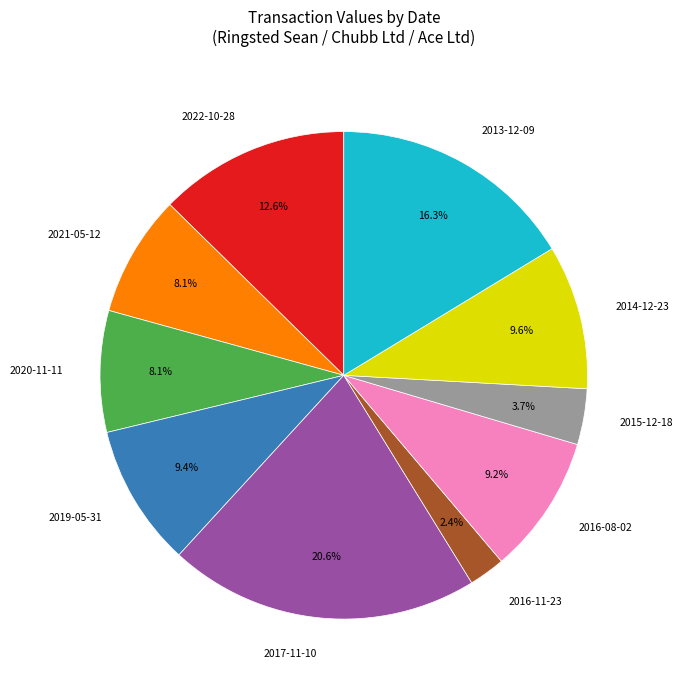

Is it true that 2016-08-02 is 9% of the pie?

True